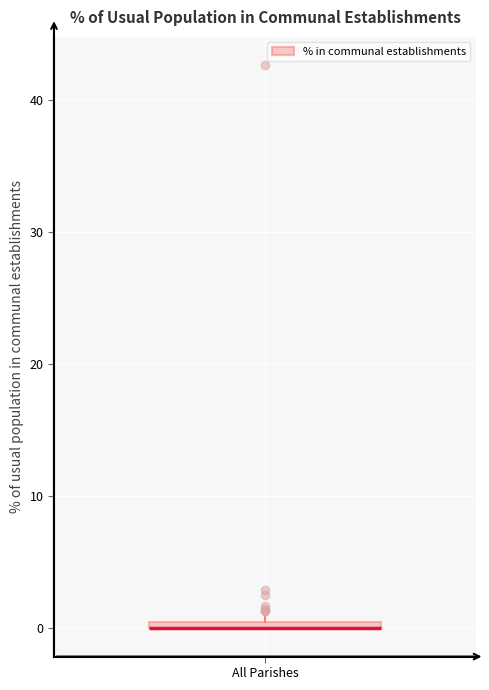

Where is the lower edge of the box for All Parishes on the y-axis? The values are not printed on the chart, so give them approximately, as read against the axis.

0